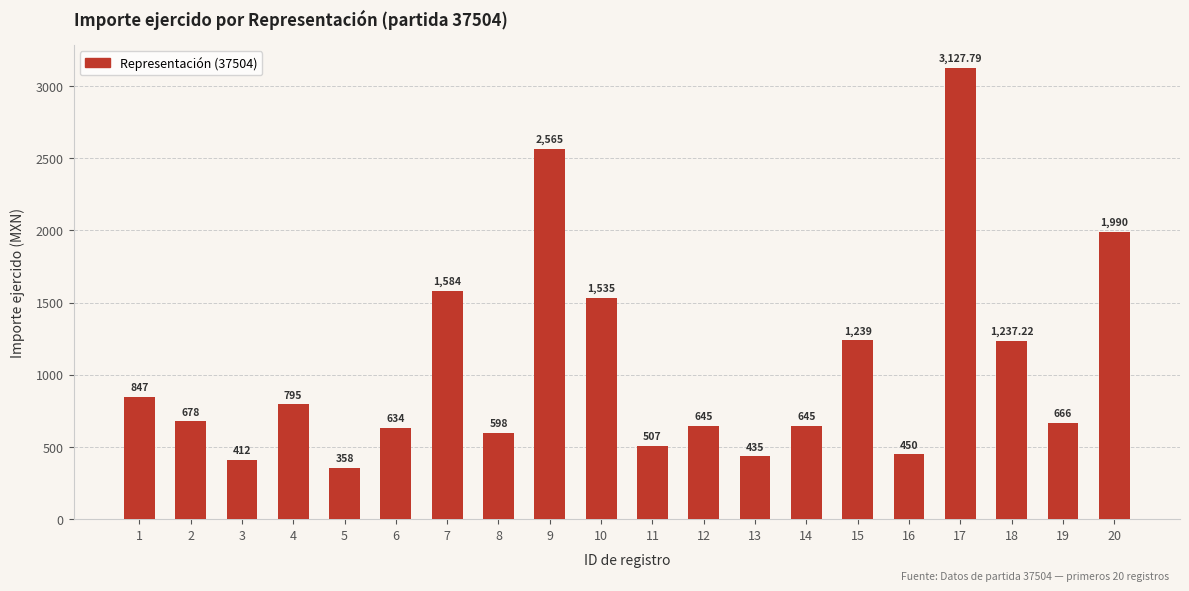

How many bars are there in total?

20